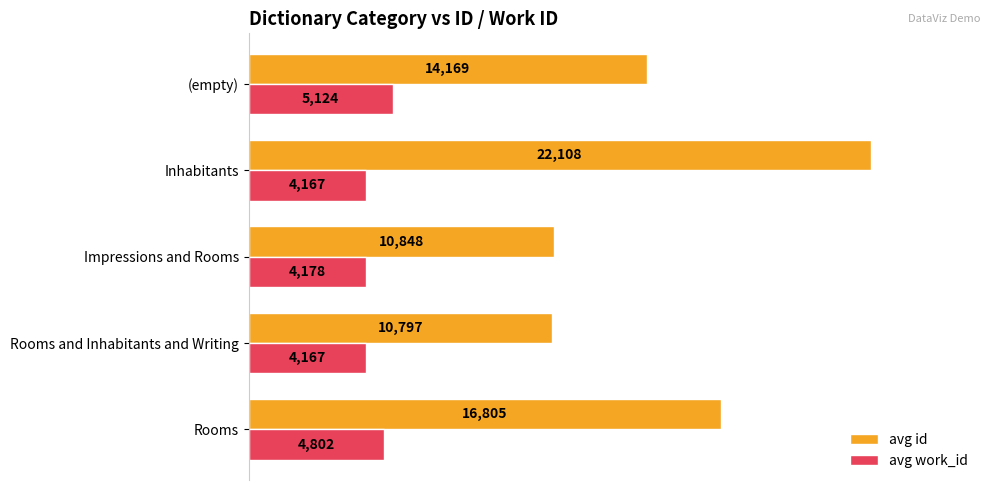

What is the smallest value displayed?

4167.0